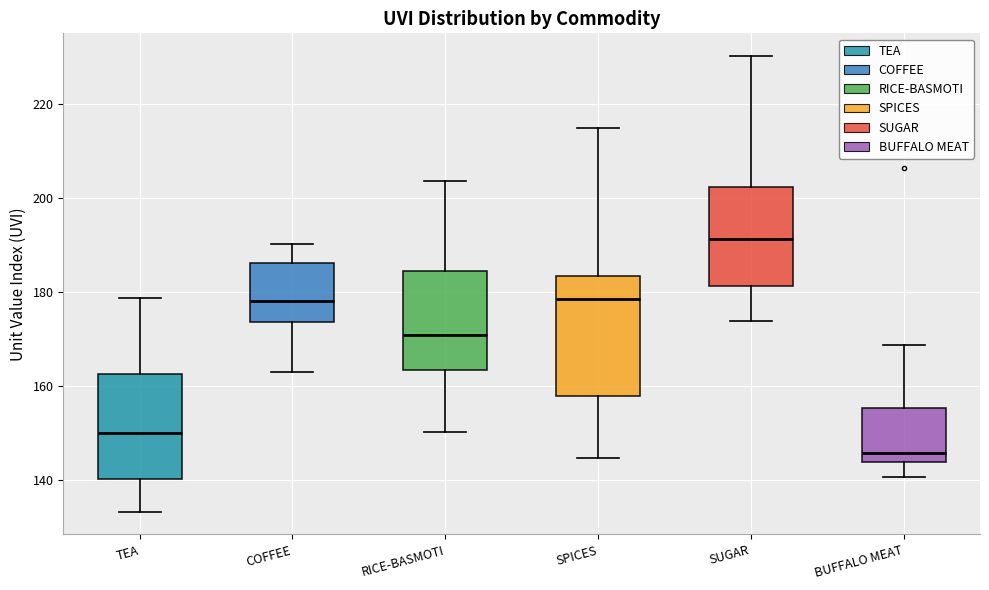

Which box has the lowest median line?

BUFFALO MEAT